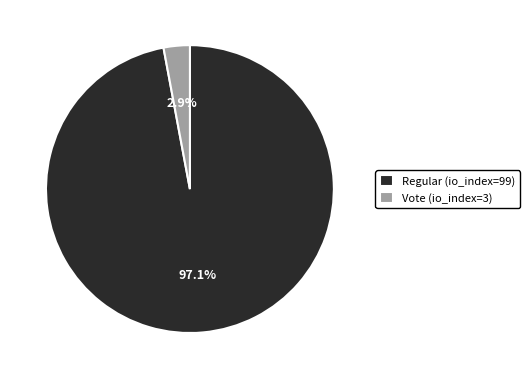

Which slice is the largest?

Regular (io_index=99)